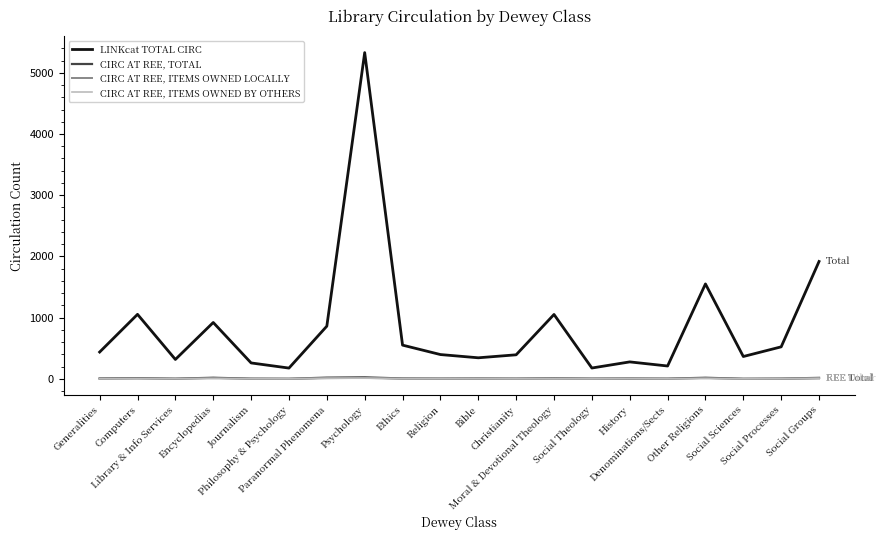

What are all the series names shown in the legend?

LINKcat TOTAL CIRC, CIRC AT REE, TOTAL, CIRC AT REE, ITEMS OWNED LOCALLY, CIRC AT REE, ITEMS OWNED BY OTHERS